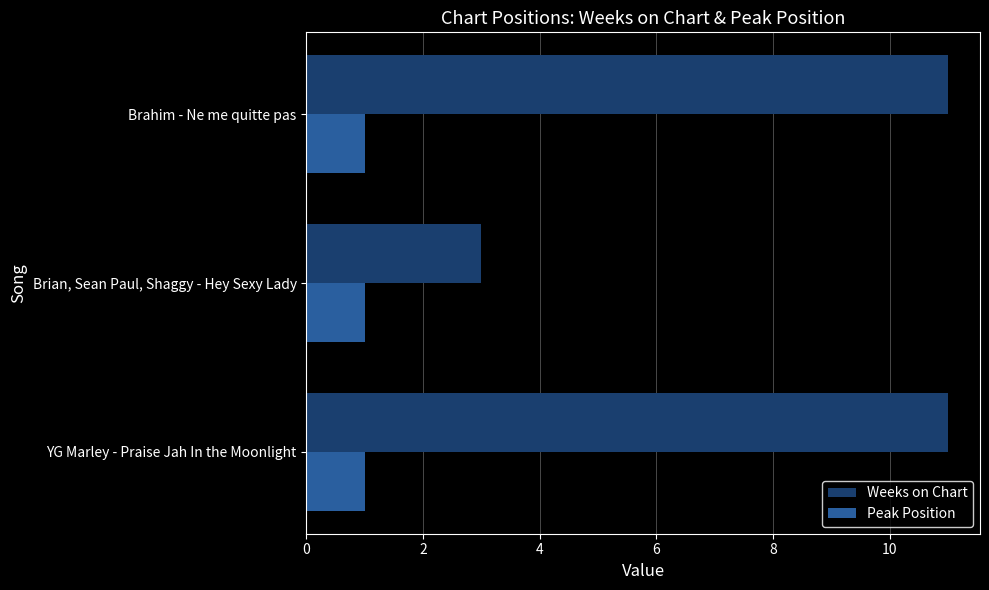

Which series has the largest total across all categories?

Weeks on Chart